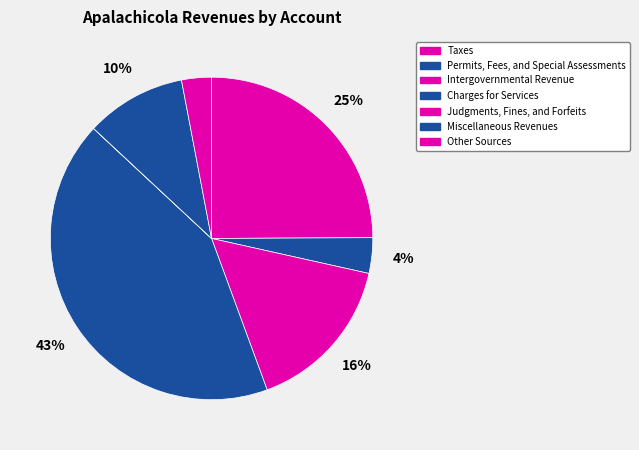

What percentage is NOT represented by Permits, Fees, and Special Assessments?

96.4%